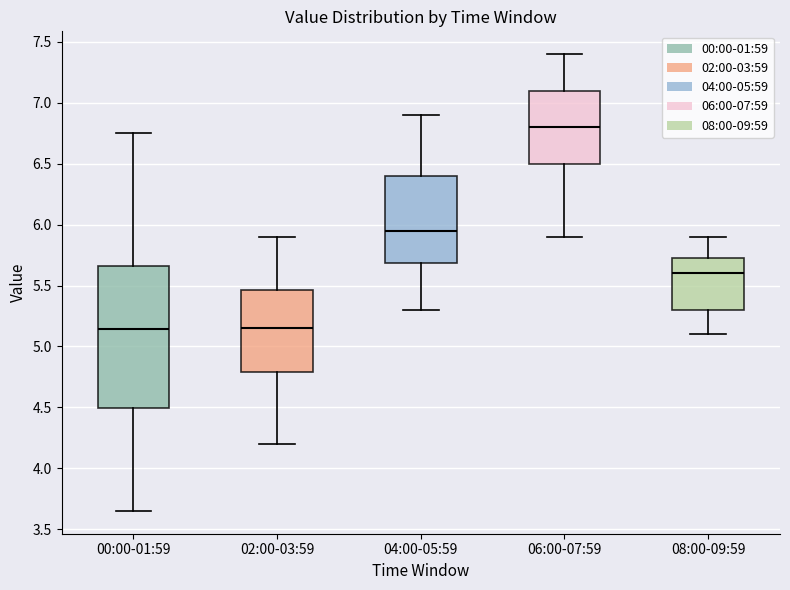

Which box is the tallest, from its lower edge to its upper edge?

00:00-01:59